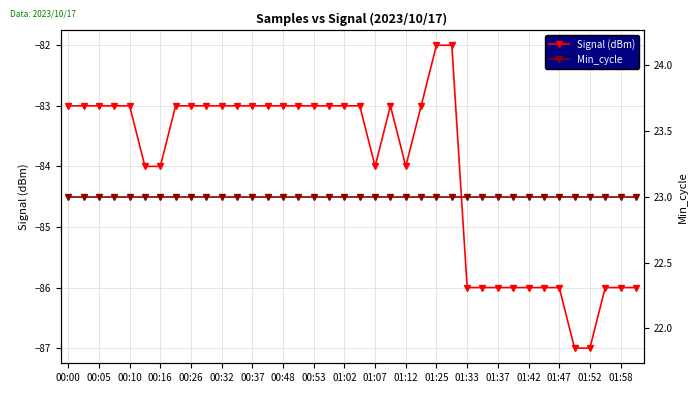

True or false: Min_cycle and Signal (dBm) cross at least once.

False